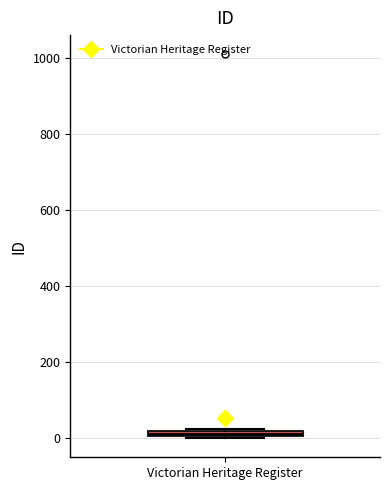

Where is the upper edge of the box for Victorian Heritage Register on the y-axis? The values are not printed on the chart, so give them approximately, as read against the axis.

20